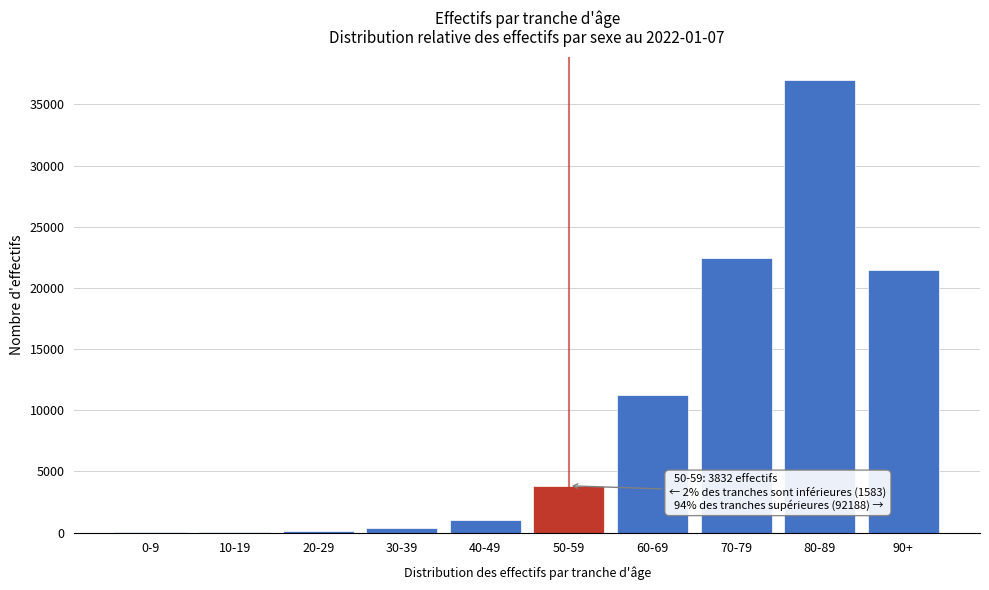

What is the greatest value displayed?

37021